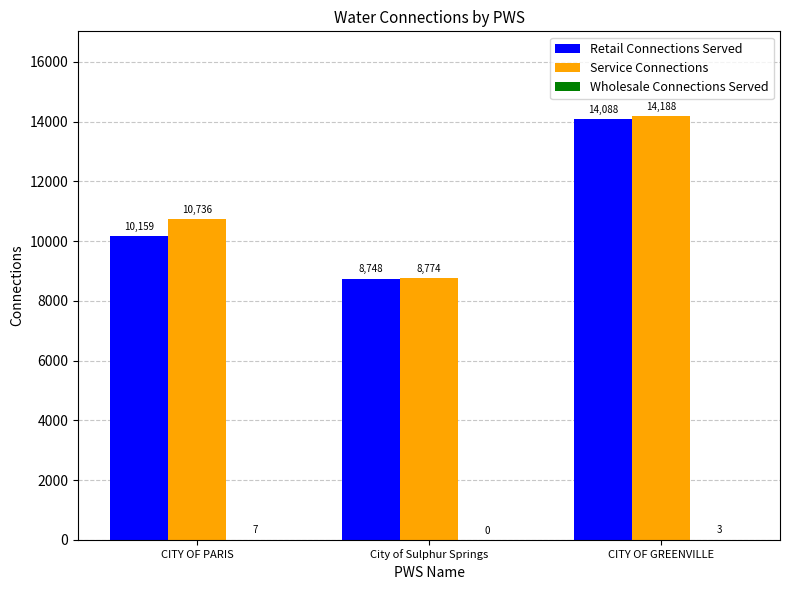

Which category has the highest value across all series?

CITY OF GREENVILLE